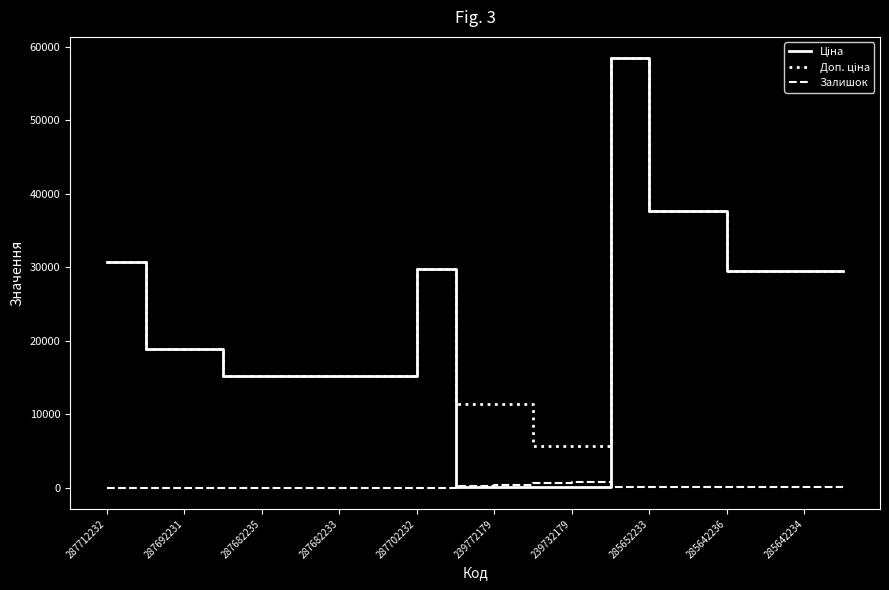

What is the difference between the second highest and minimum values in the Залишок series?

601.0